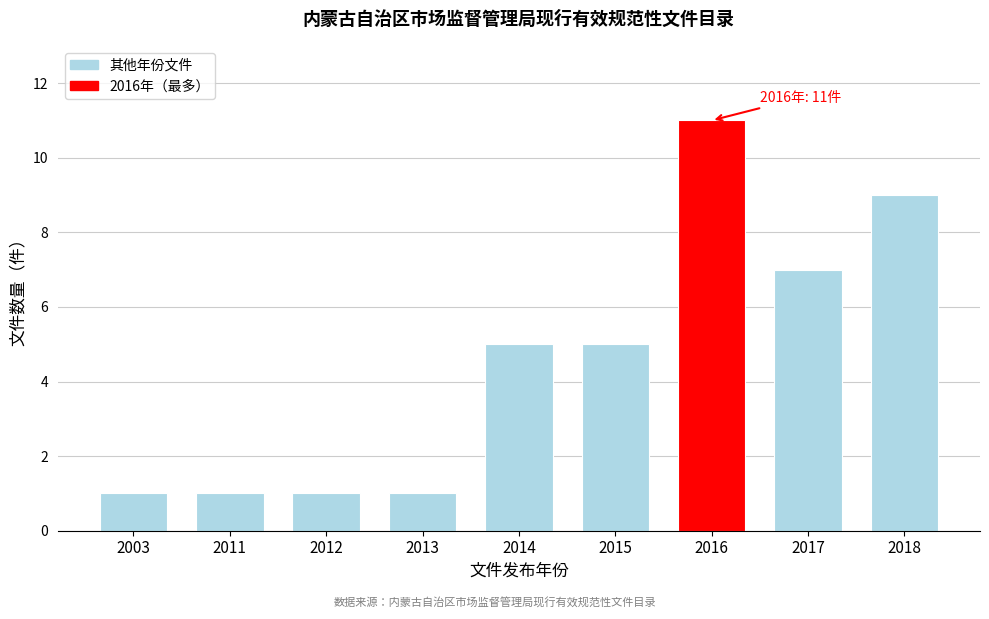

Reading left to right, list all the values displayed in this chart.

2003=1	2011=1	2012=1	2013=1	2014=5	2015=5	2016=11	2017=7	2018=9